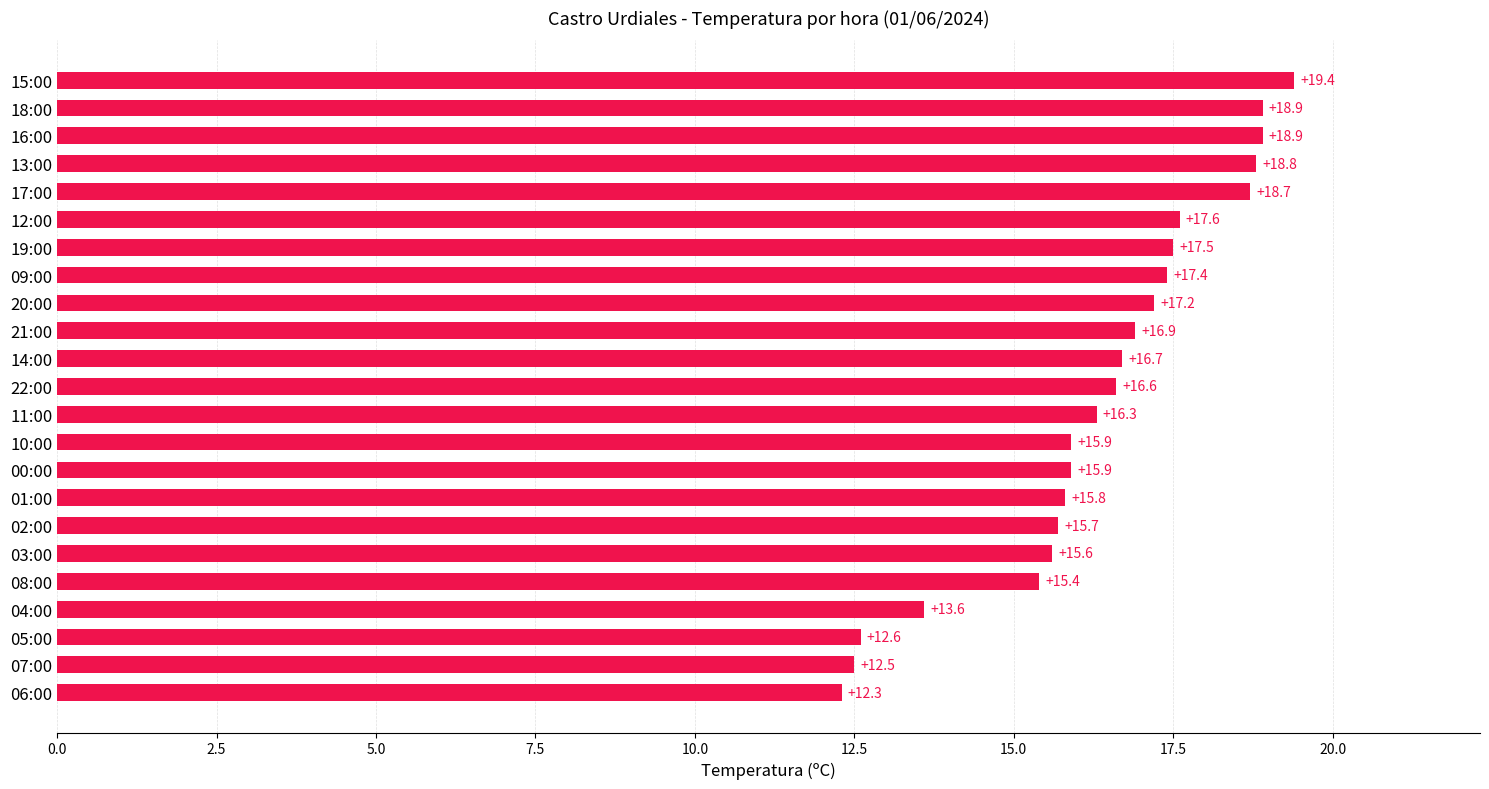

What is the sum of all values?

376.2